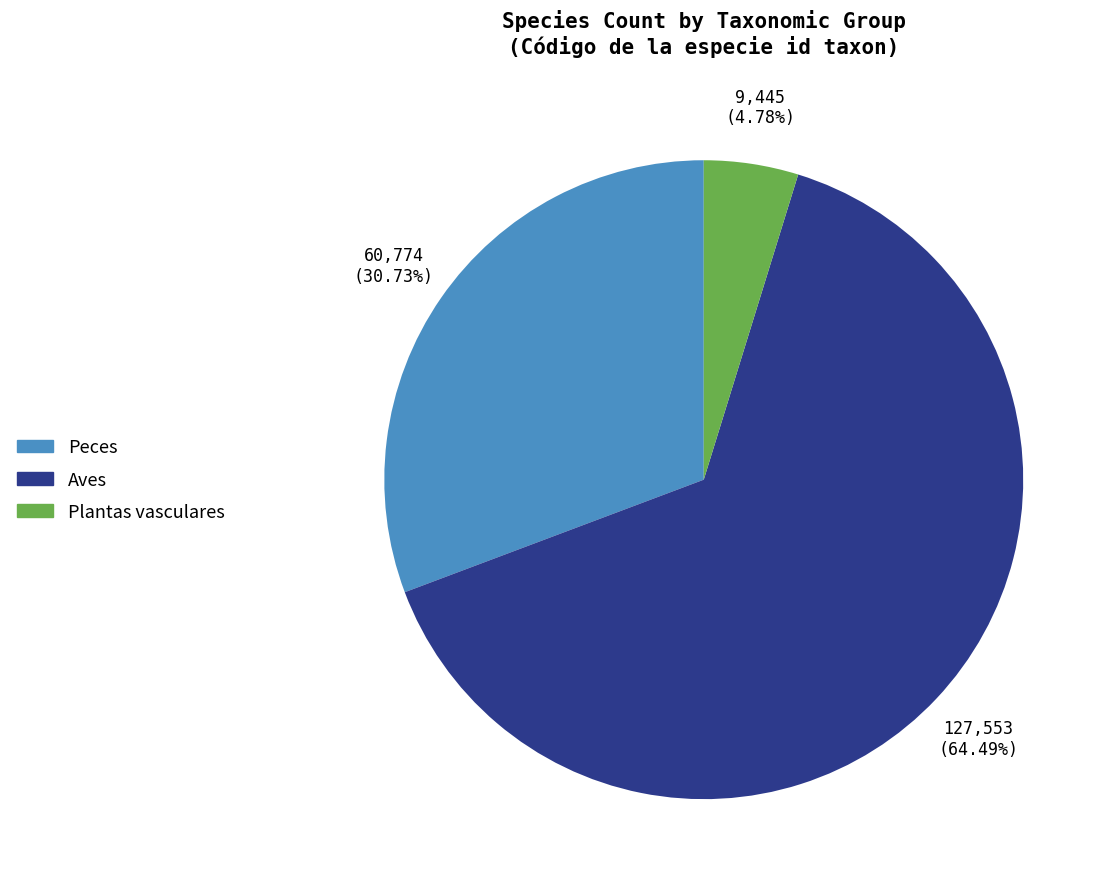

Is there any slice that represents more than half of the pie?

Yes